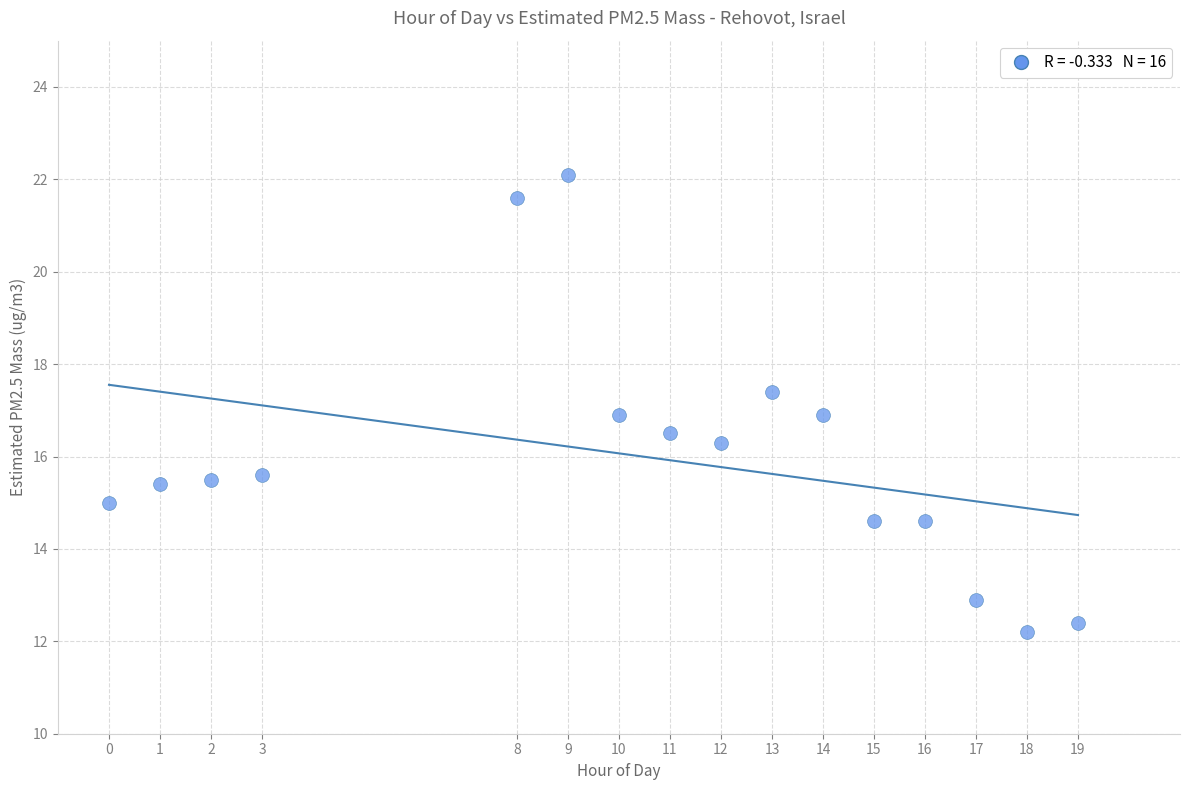

What is the range of X values (max minus min)?

19.0